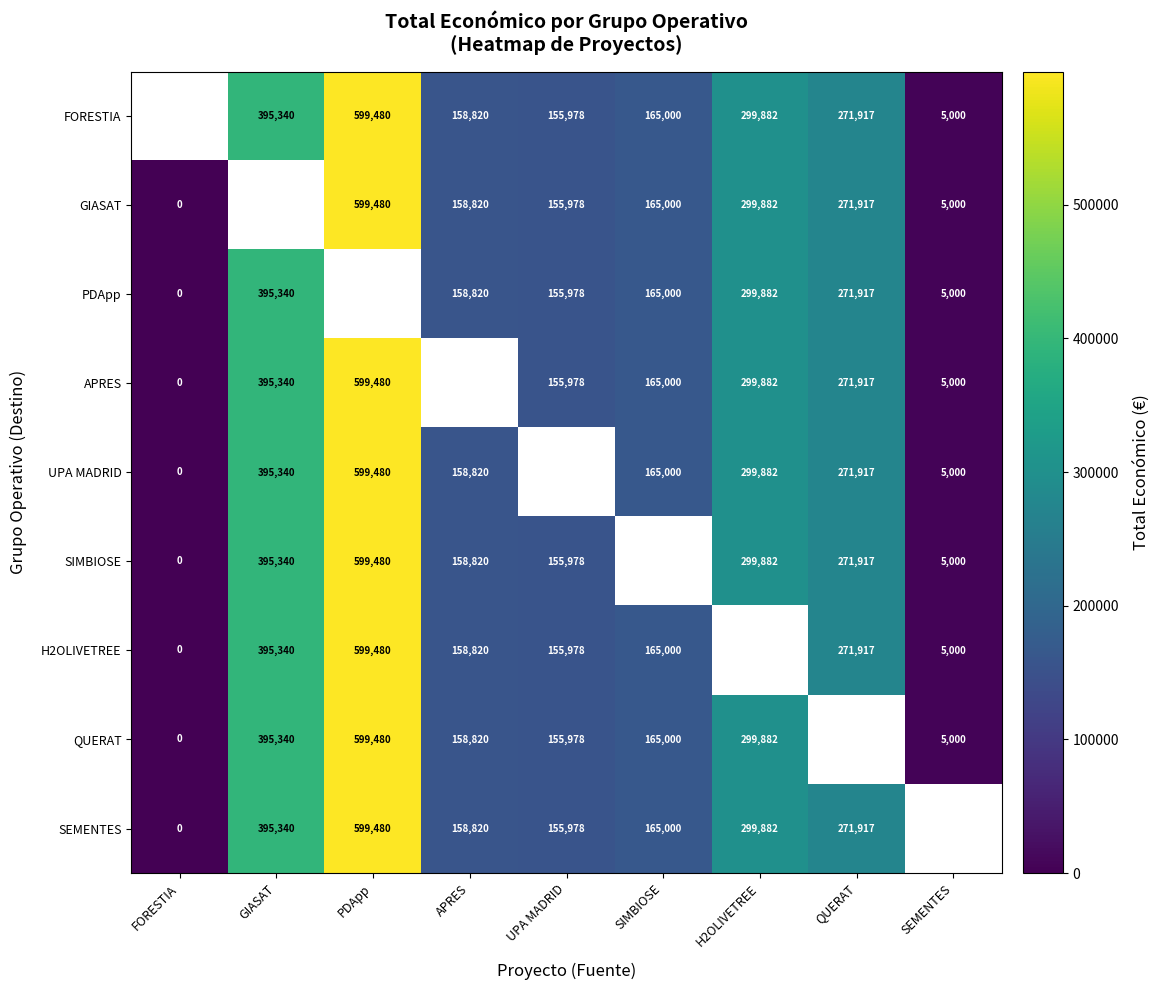

What is the difference between the GIASAT values at H2OLIVETREE and UPA MADRID?

143904